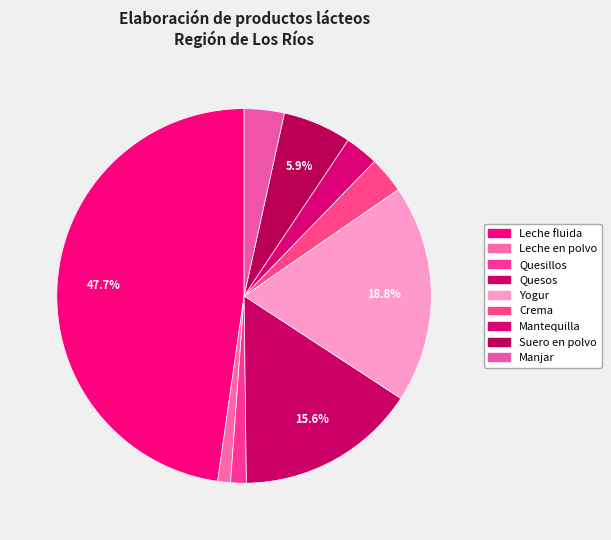

Count the number of slices in the pie.

9